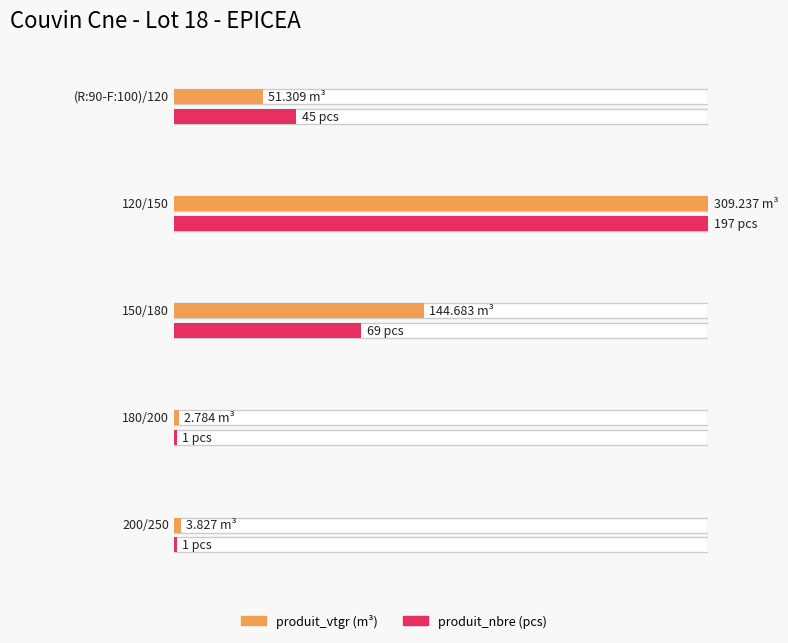

At 200/250, list the series in order from smallest to largest.

produit_nbre, produit_vtgr